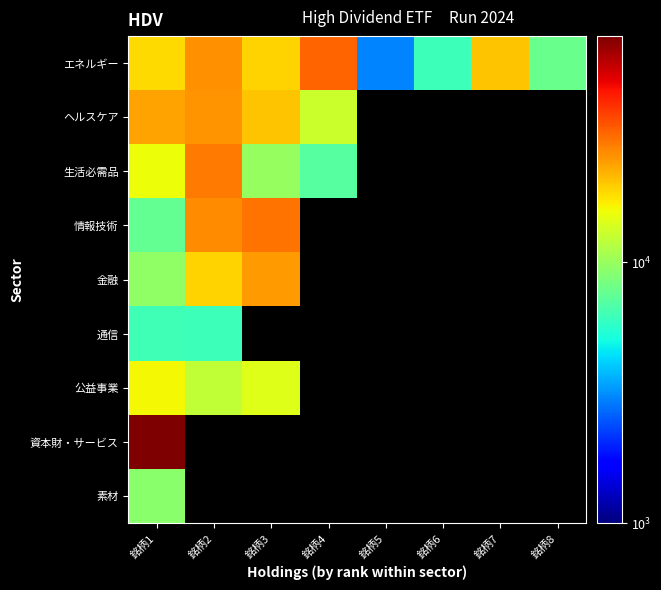

The エネルギー series shows 20178.0 at 銘柄7. True or false?

True